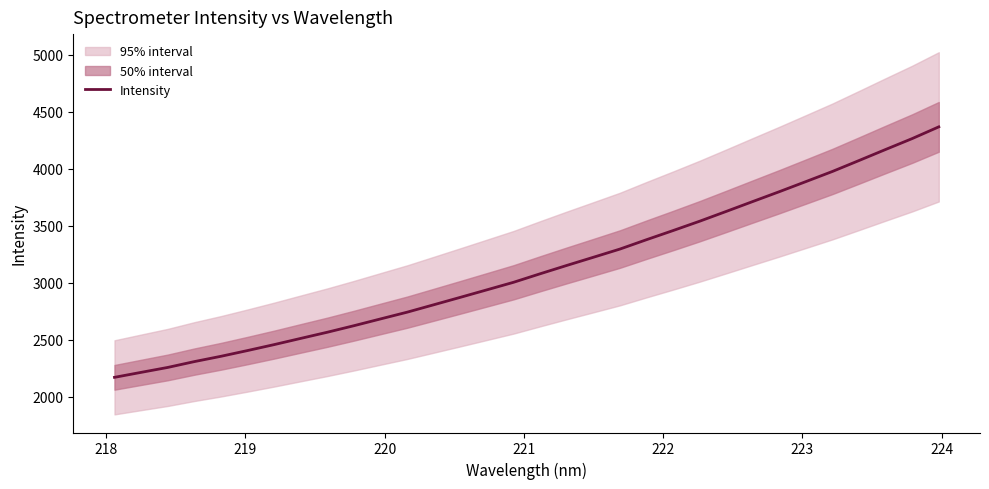

Is this an area chart (filled region under the line)?

No